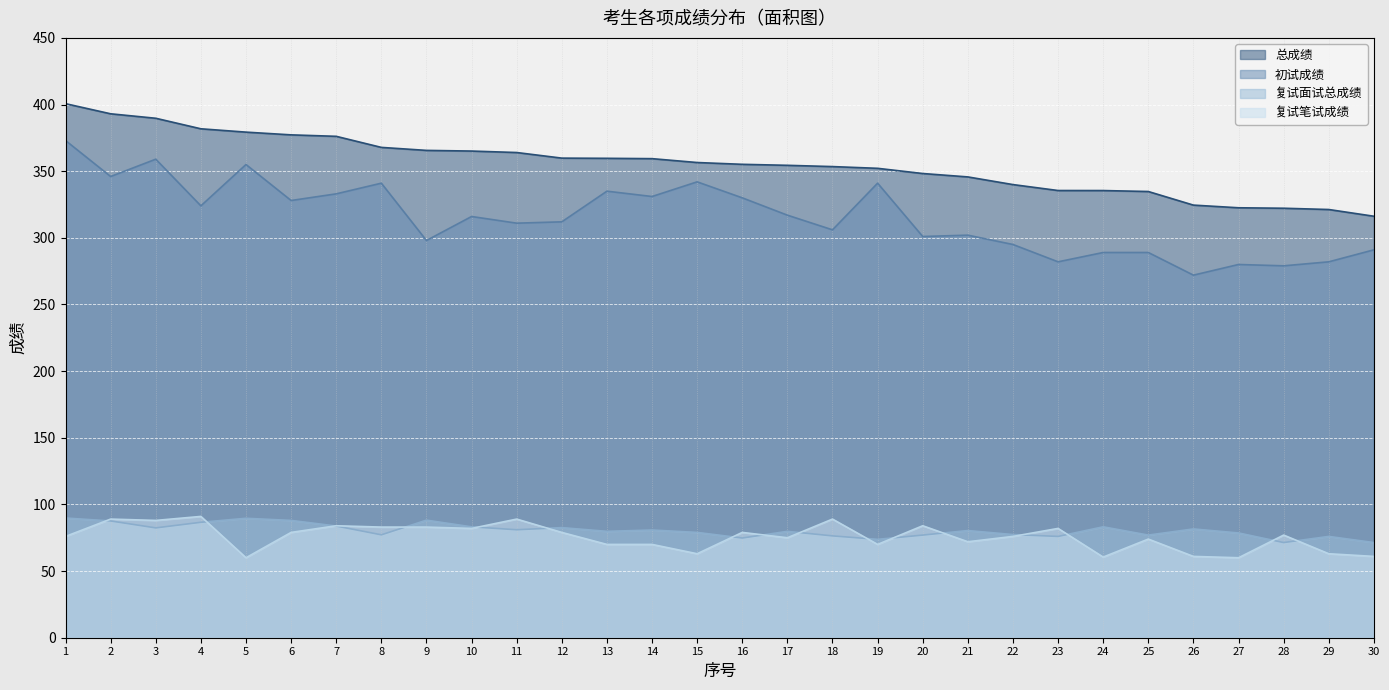

True or false: 初试成绩 has more than 2 points higher than both neighbors.

True